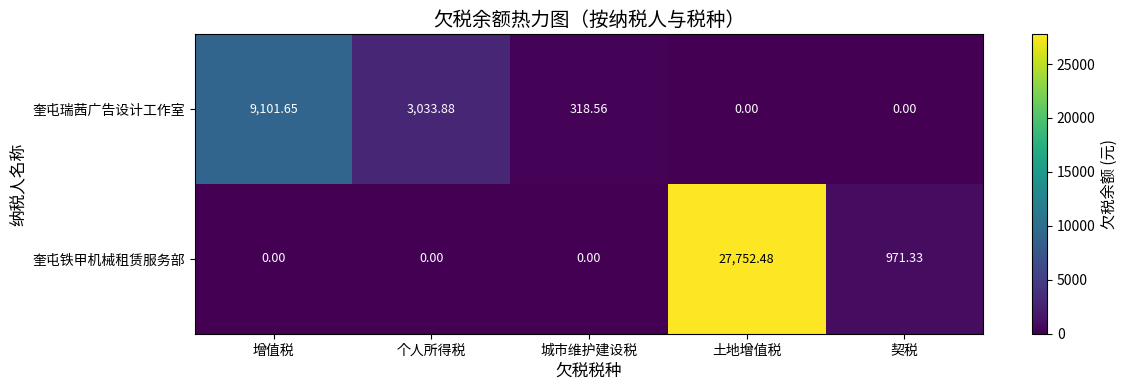

Between 增值税 and 个人所得税, which series saw the biggest shift?

奎屯瑞茜广告设计工作室